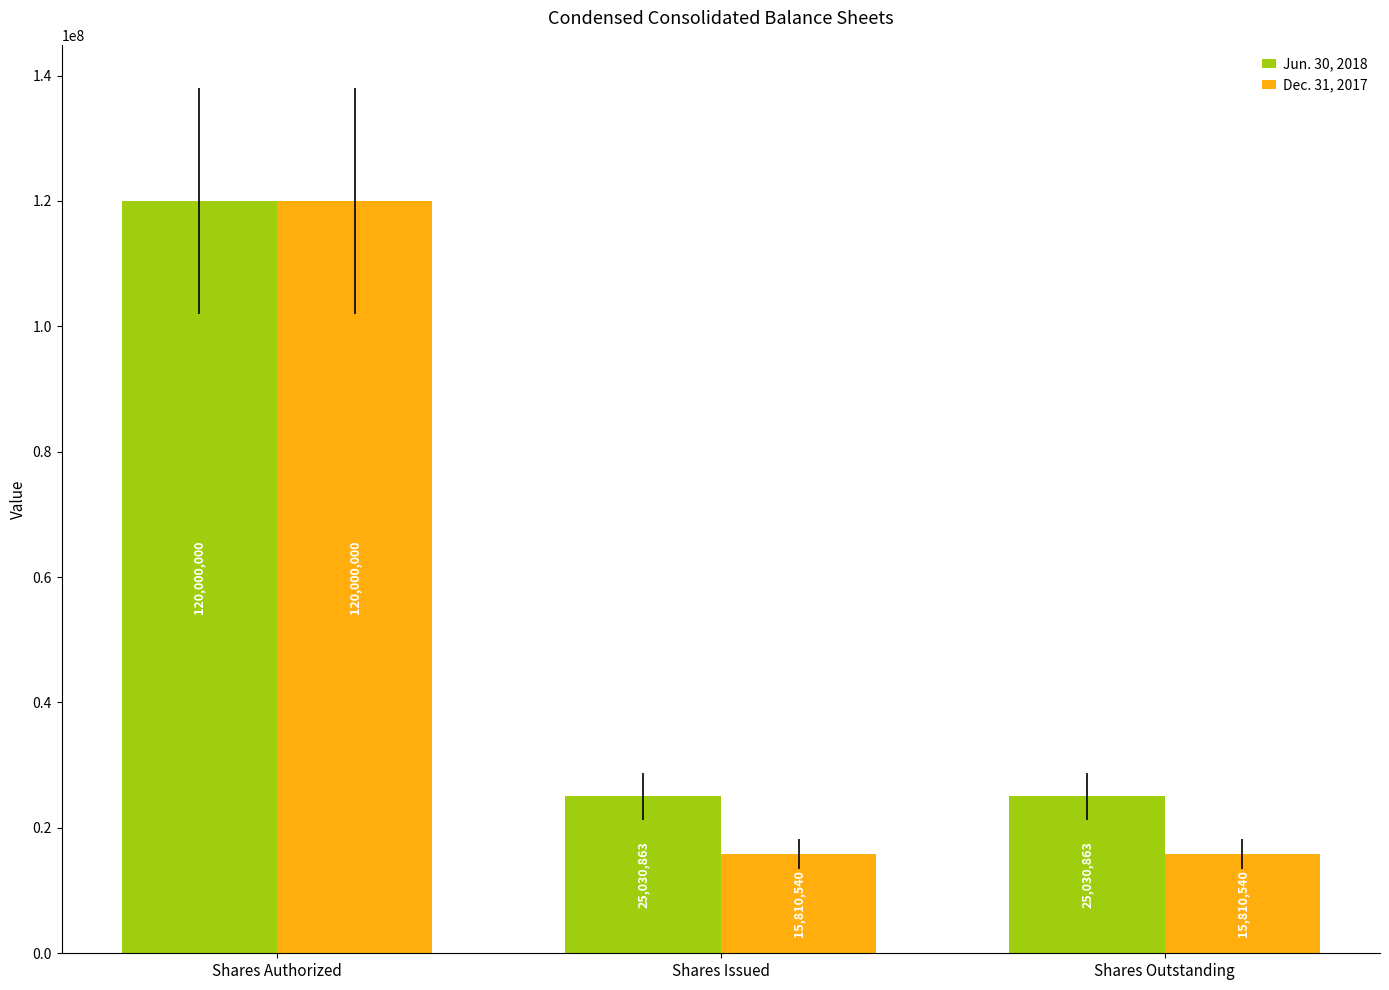

Which series has the largest range (max minus min)?

Dec. 31, 2017